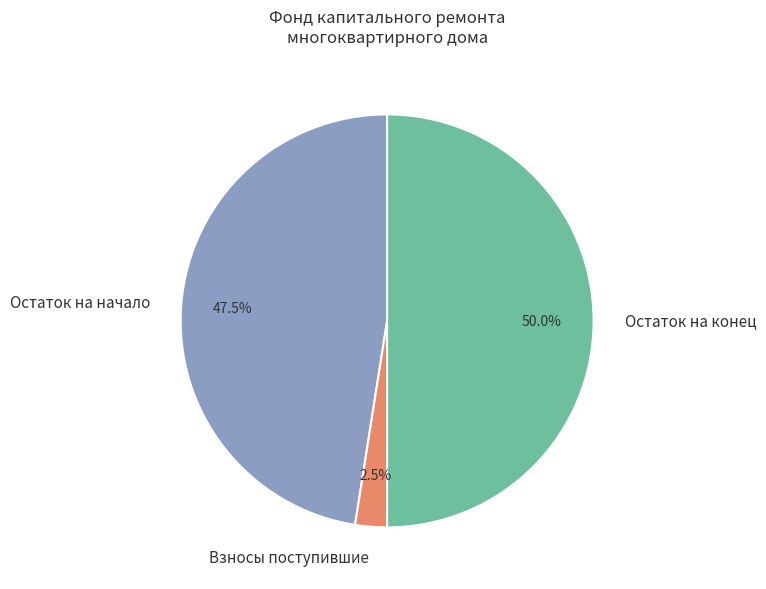

Does Остаток на начало account for over 50% of the chart?

No